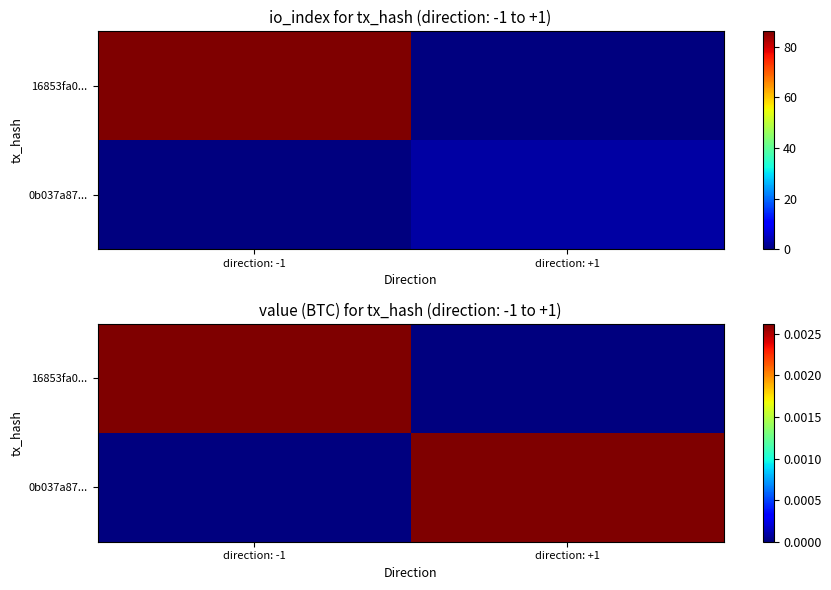

Rank the series at direction: -1 from lowest to highest value.

0b037a87..., 16853fa0...